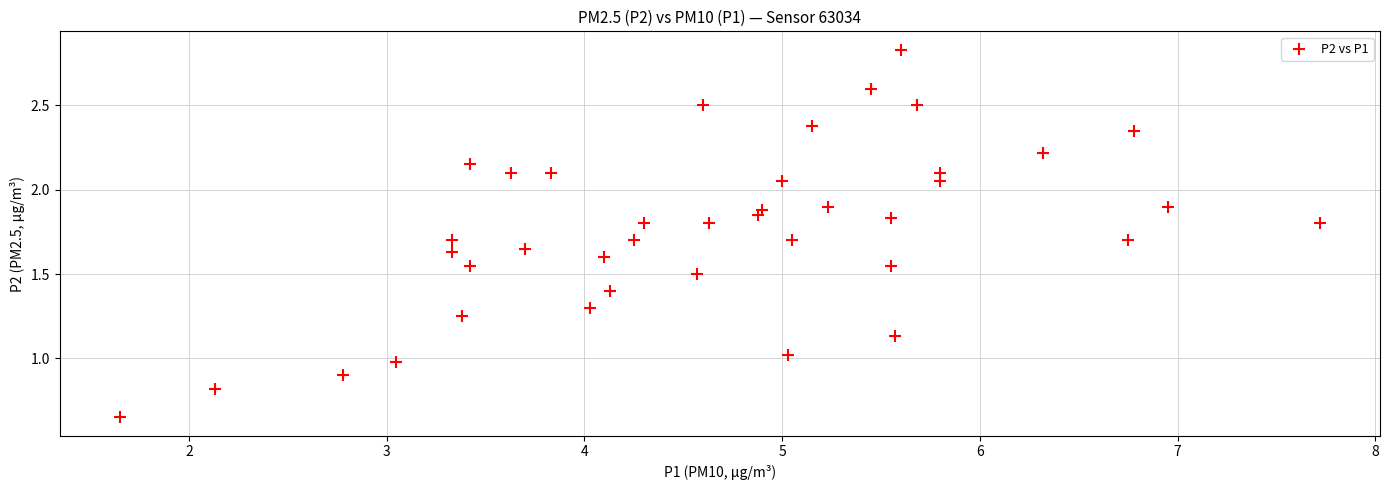

What is the range of Y values (max minus min)?

2.2